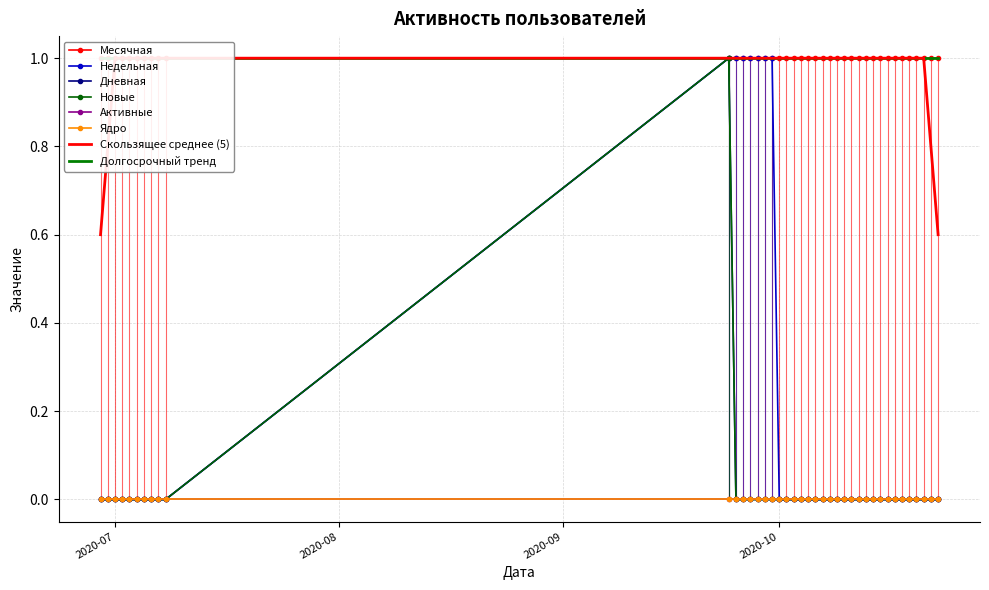

Which series has the widest spread of values?

Недельная